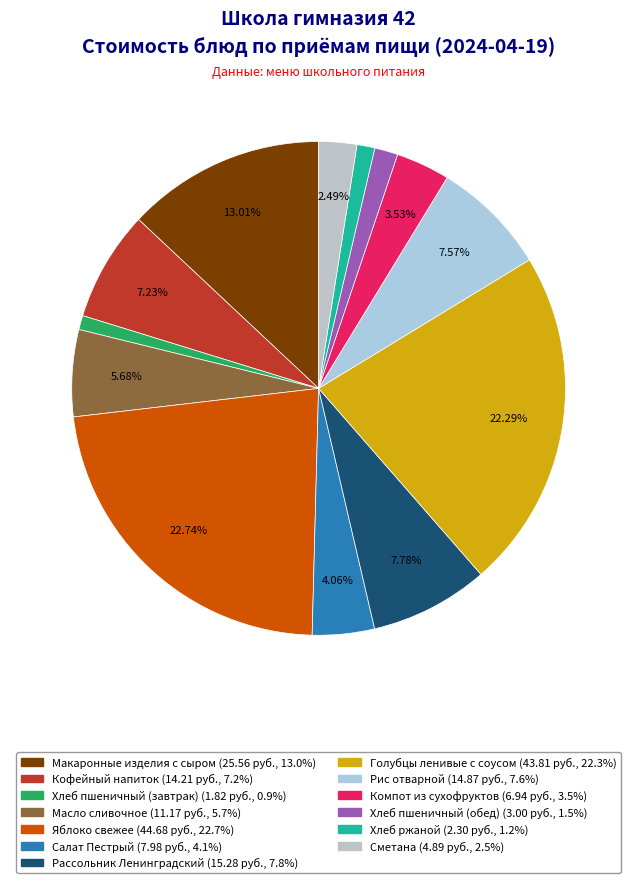

How many segments does this pie chart have?

13